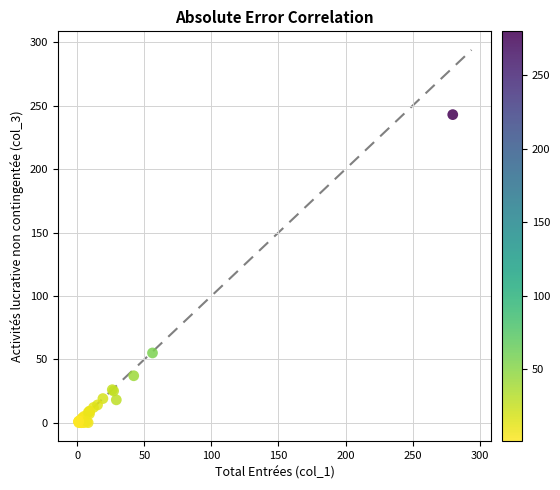

What Y value in the scatter plot is closest to 121?

55